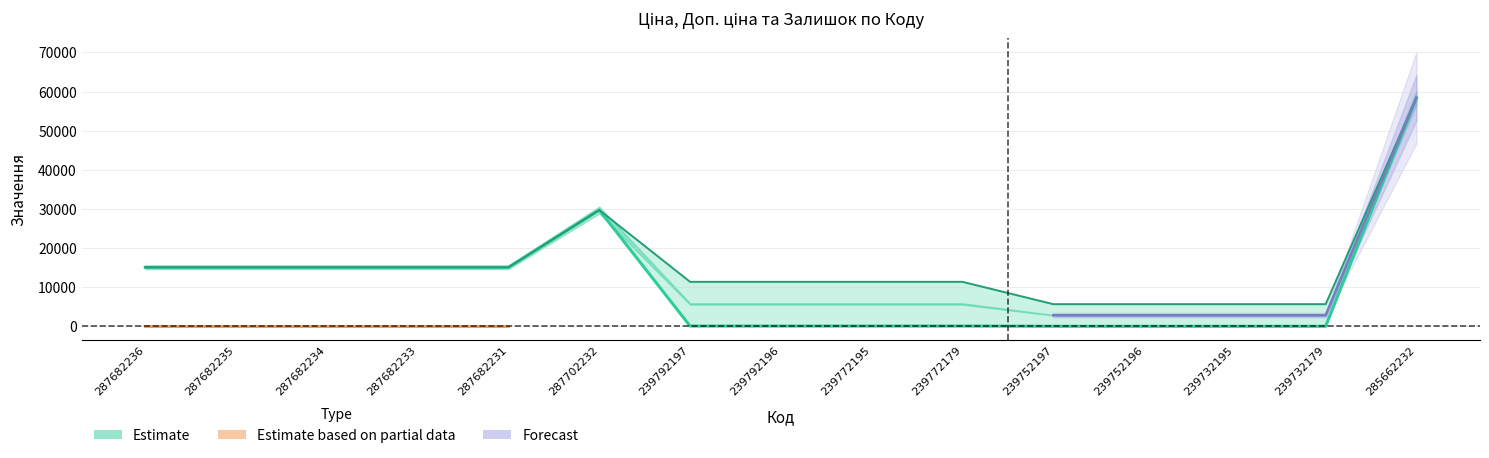

List the labels in order of Ціна value, largest first.

285662232, 287702232, 287682236, 287682235, 287682234, 287682233, 287682231, 239792197, 239792196, 239772195, 239772179, 239752197, 239752196, 239732195, 239732179